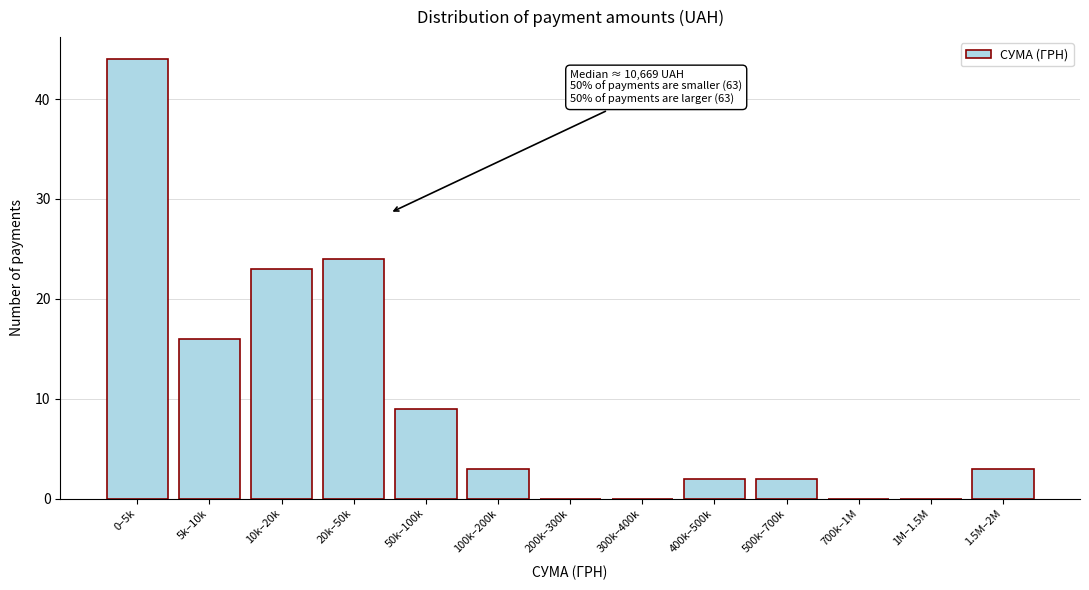

Reading left to right, what are all the values shown in this chart?

0–5k=44	5k–10k=16	10k–20k=23	20k–50k=24	50k–100k=9	100k–200k=3	200k–300k=0	300k–400k=0	400k–500k=2	500k–700k=2	700k–1M=0	1M–1.5M=0	1.5M–2M=3